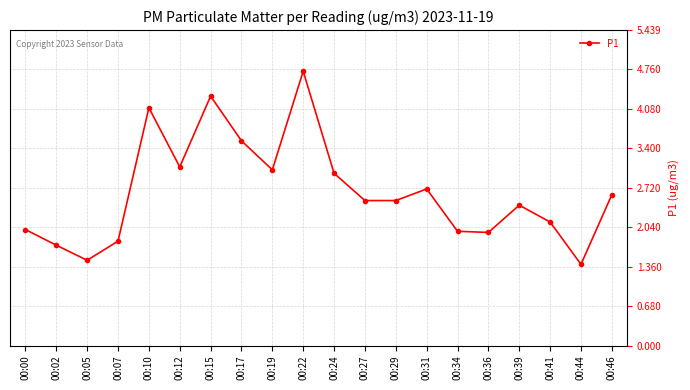

What is the smallest value displayed?

1.4